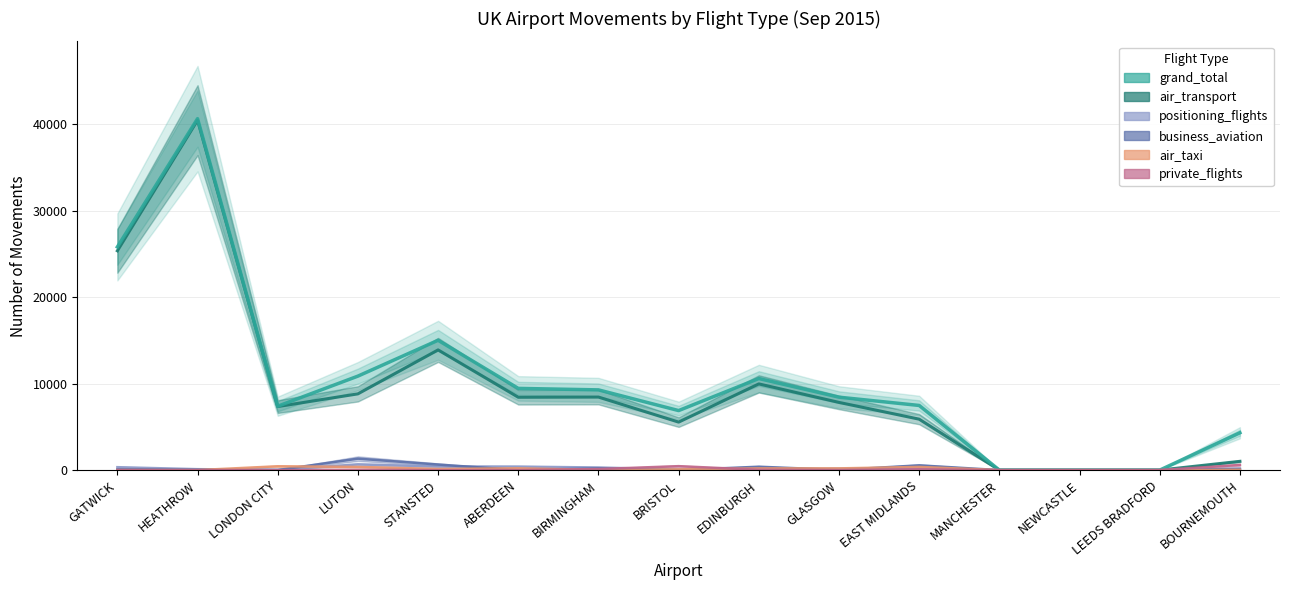

The value of positioning_flights at HEATHROW is 108. True or false?

True